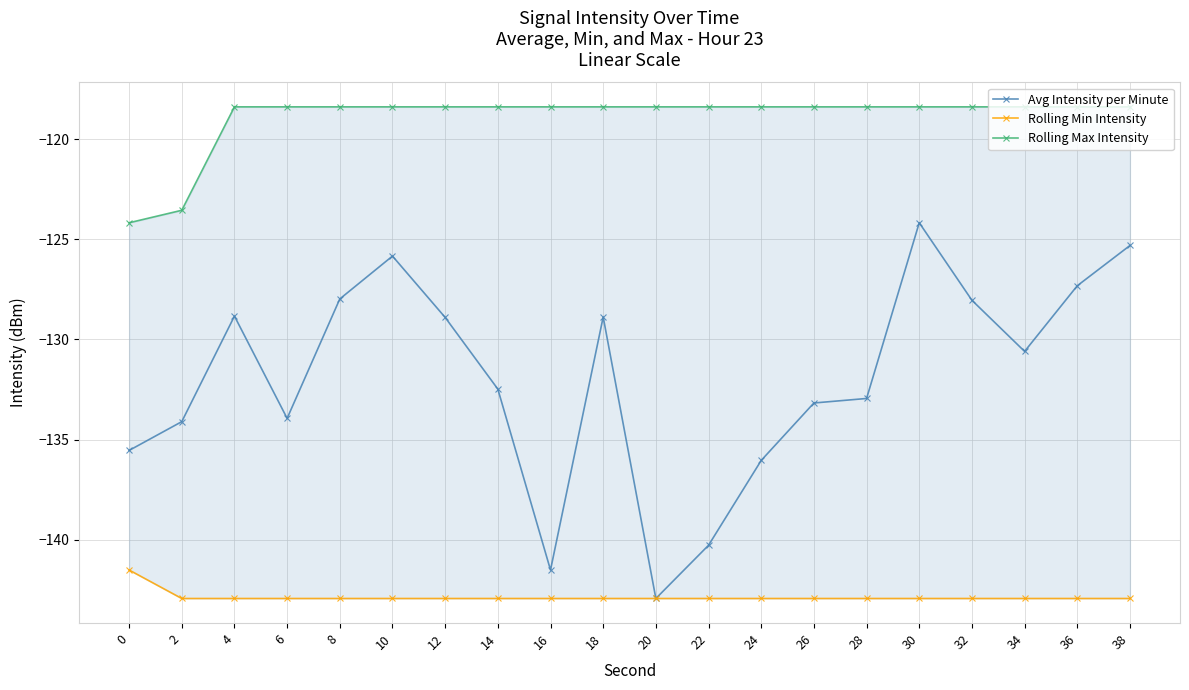

True or false: Rolling Min Intensity and Rolling Max Intensity intersect in this chart.

False